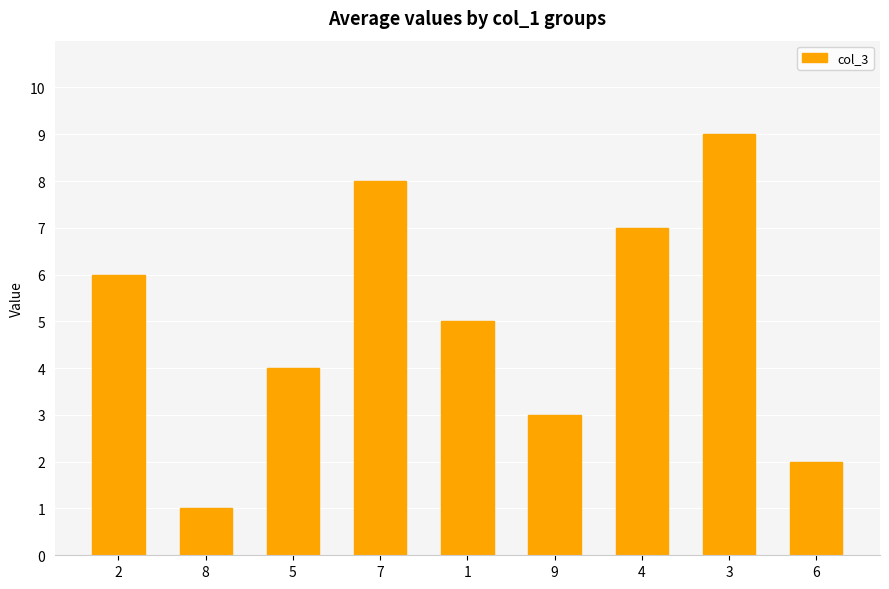

At which category does the chart reach its minimum across all series?

8